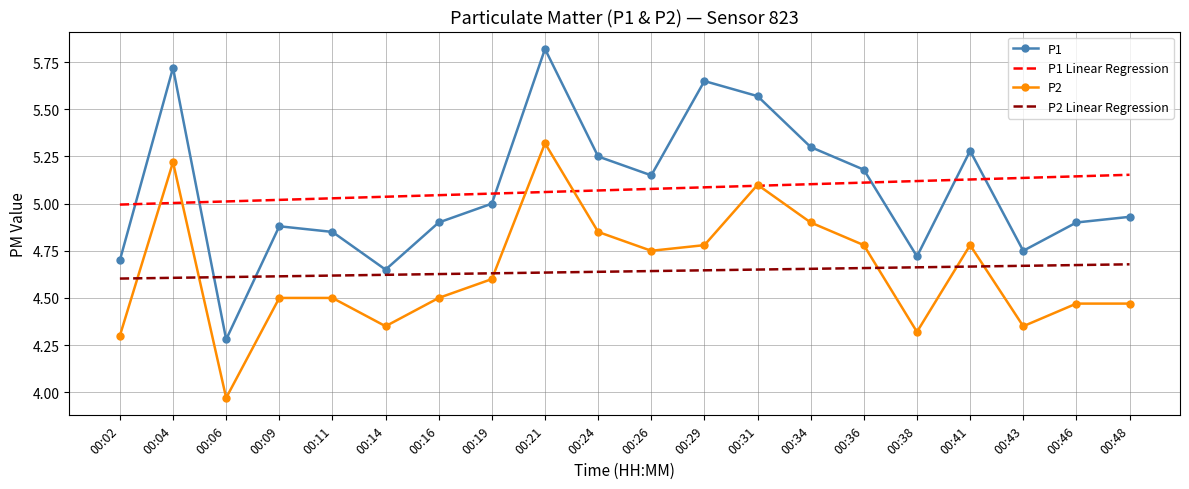

How many times do P1 and P1 Linear Regression cross each other?

6